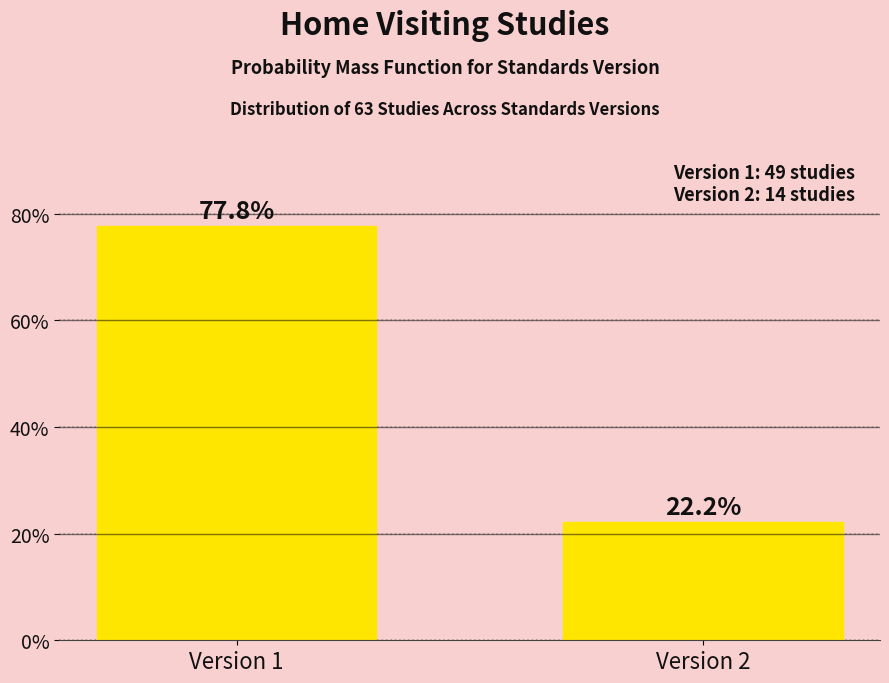

Reading left to right, what are all the values shown in this chart?

77.8	22.2